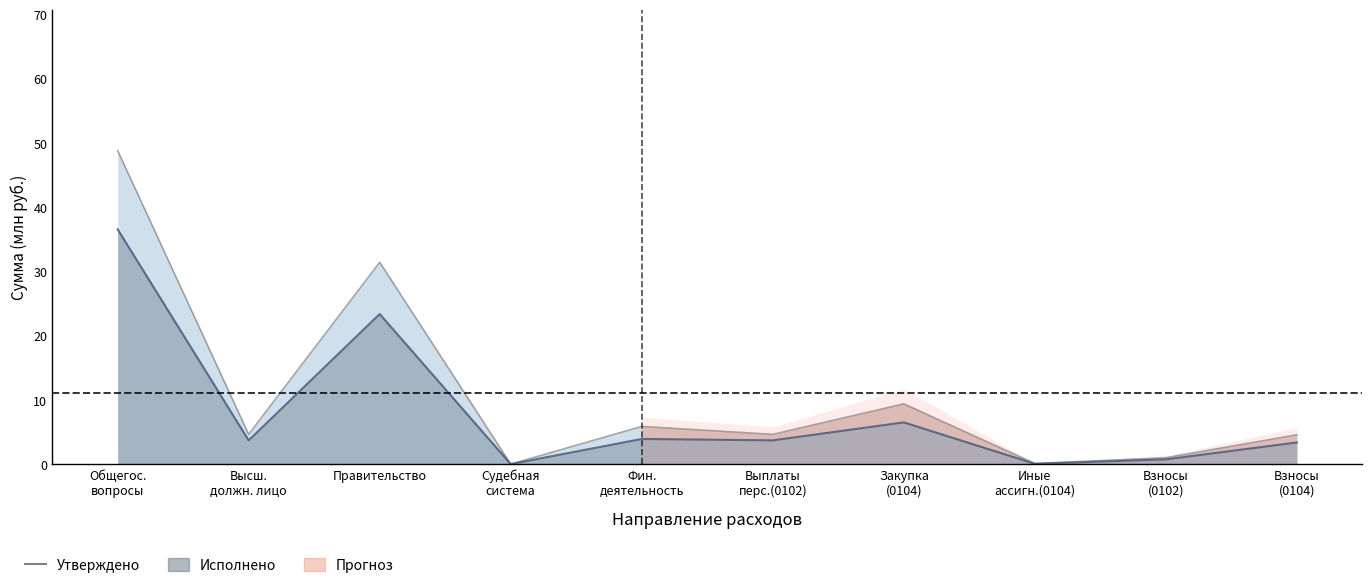

What is the highest value of the Утверждено (консолидированный бюджет) series?

48.8